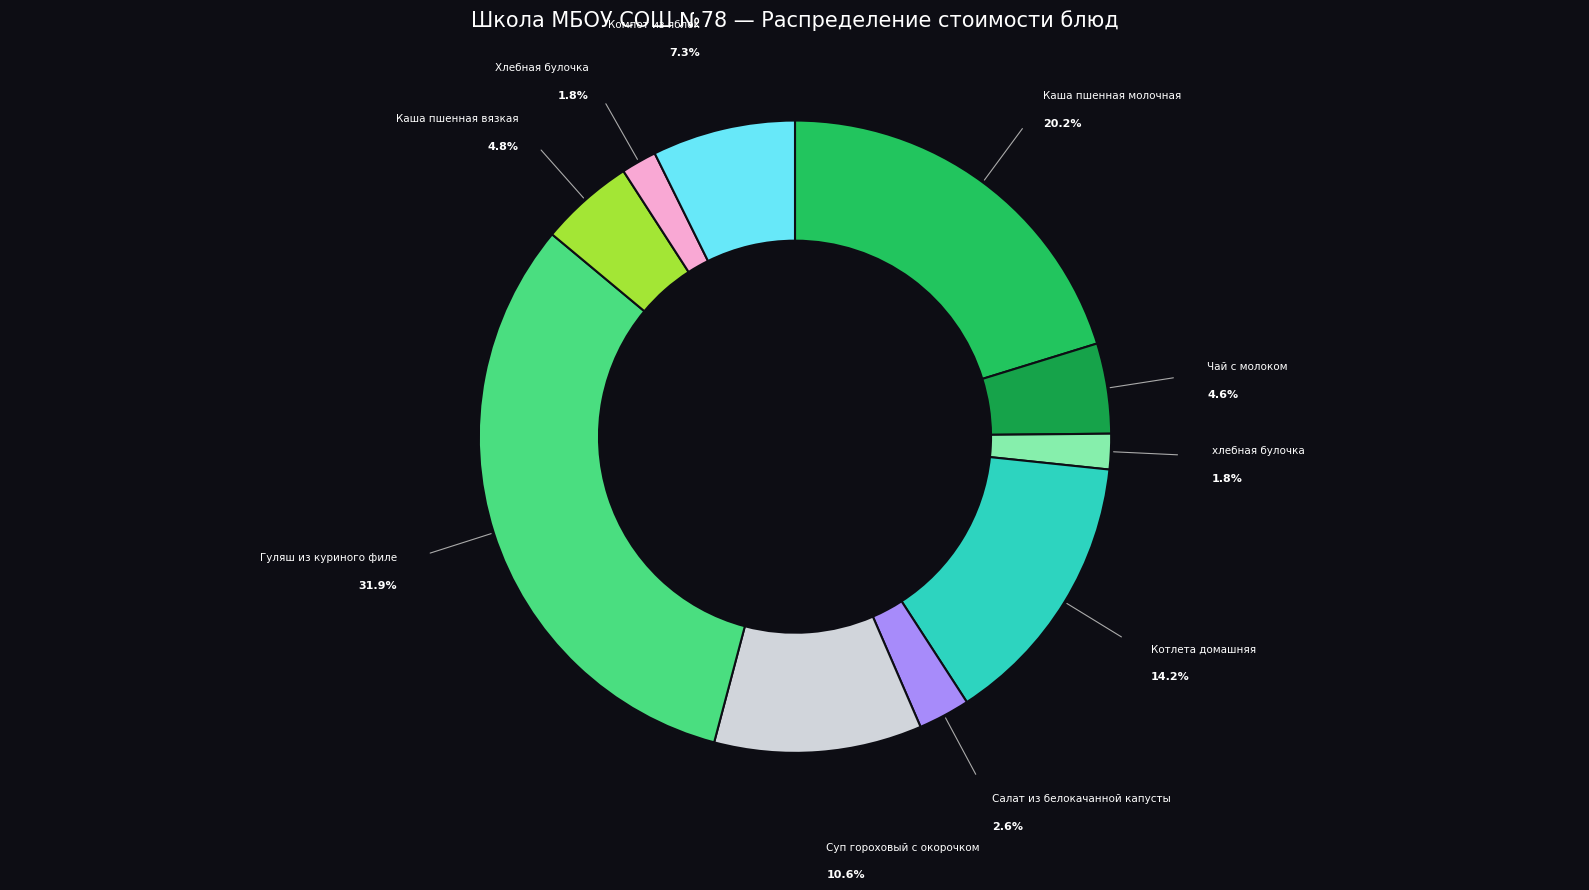

Is there any slice that represents more than half of the pie?

No